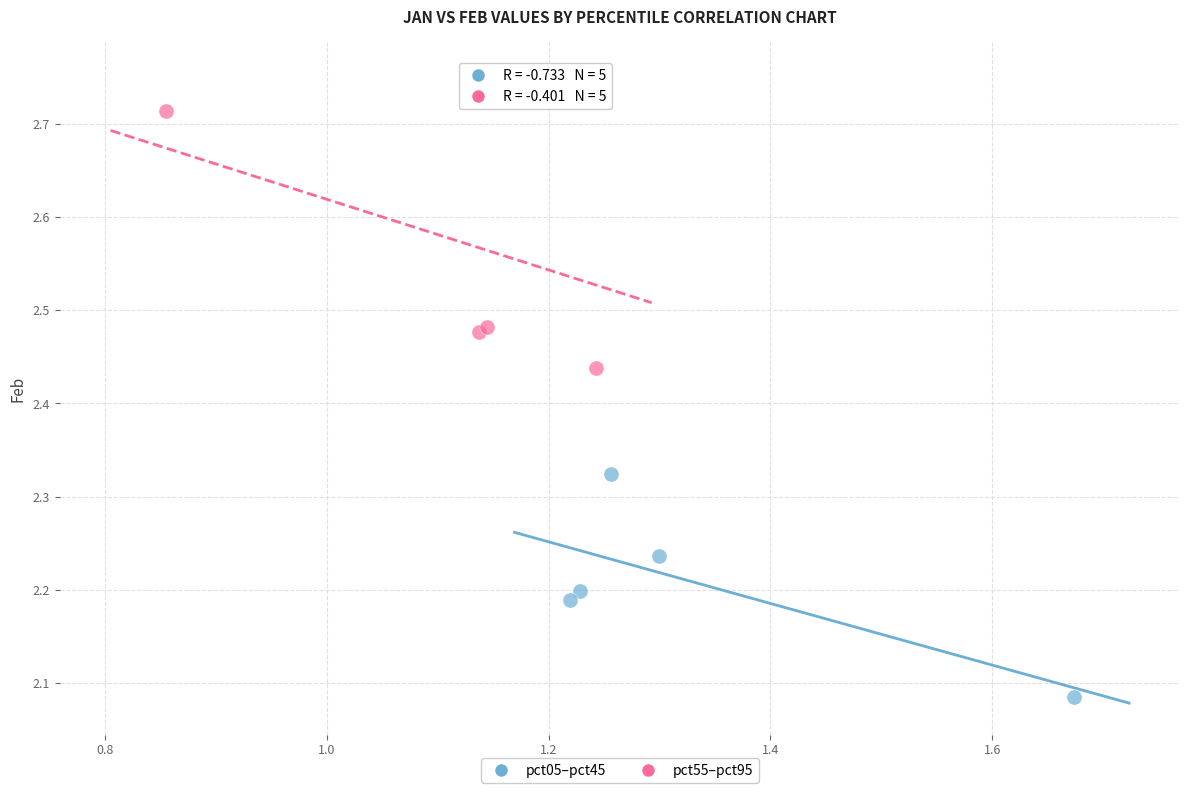

Which series has the widest spread of Y values?

pct55–pct95